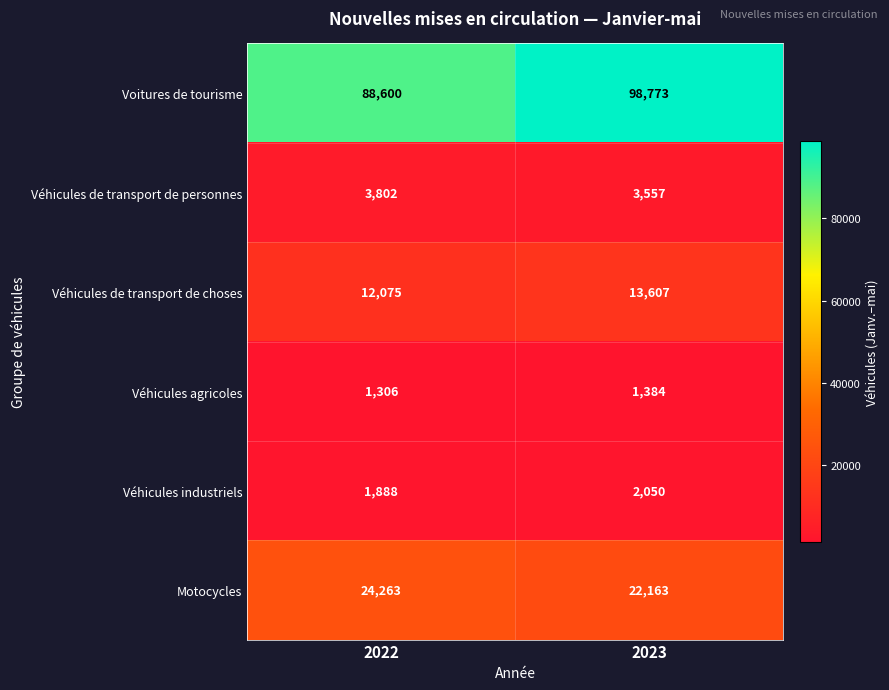

At which category is the sum across all series the highest?

2023